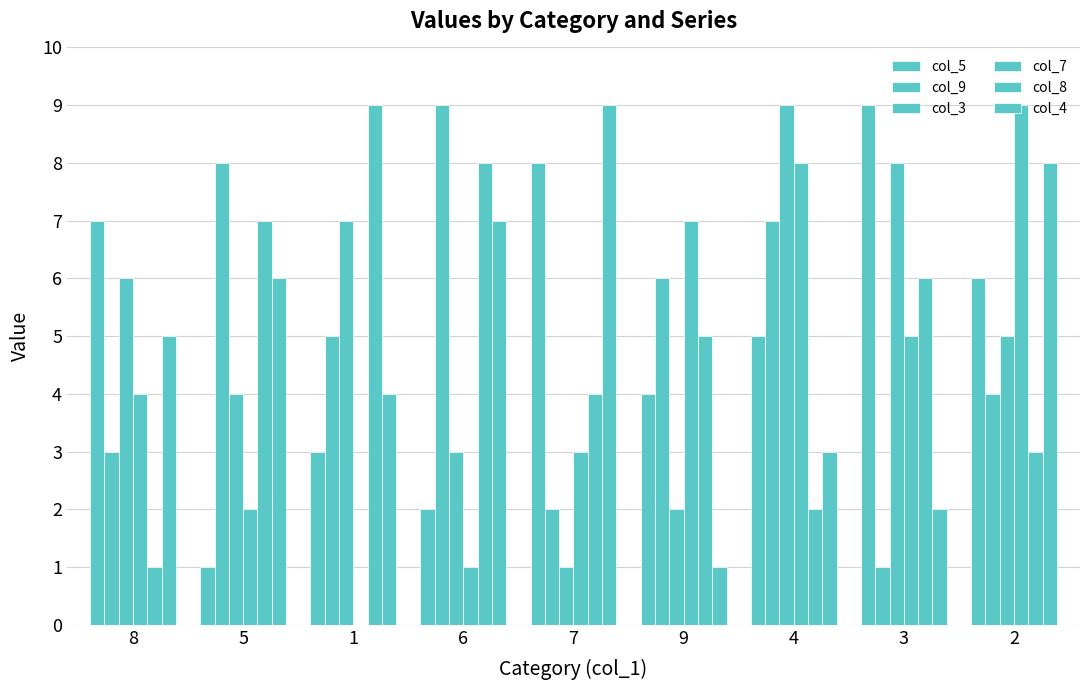

What is the label of the 6th bar from the right?

6